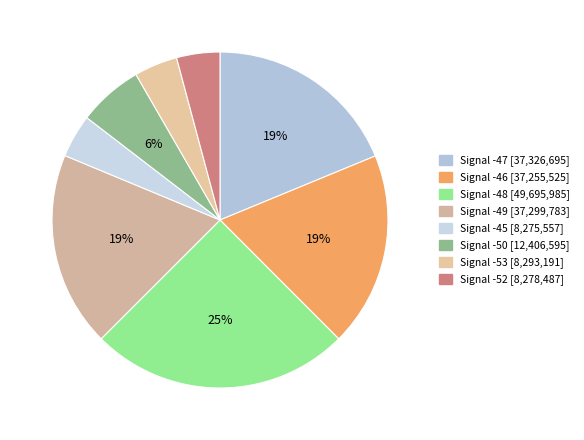

To the nearest percent, what is the average slice percentage?

12%